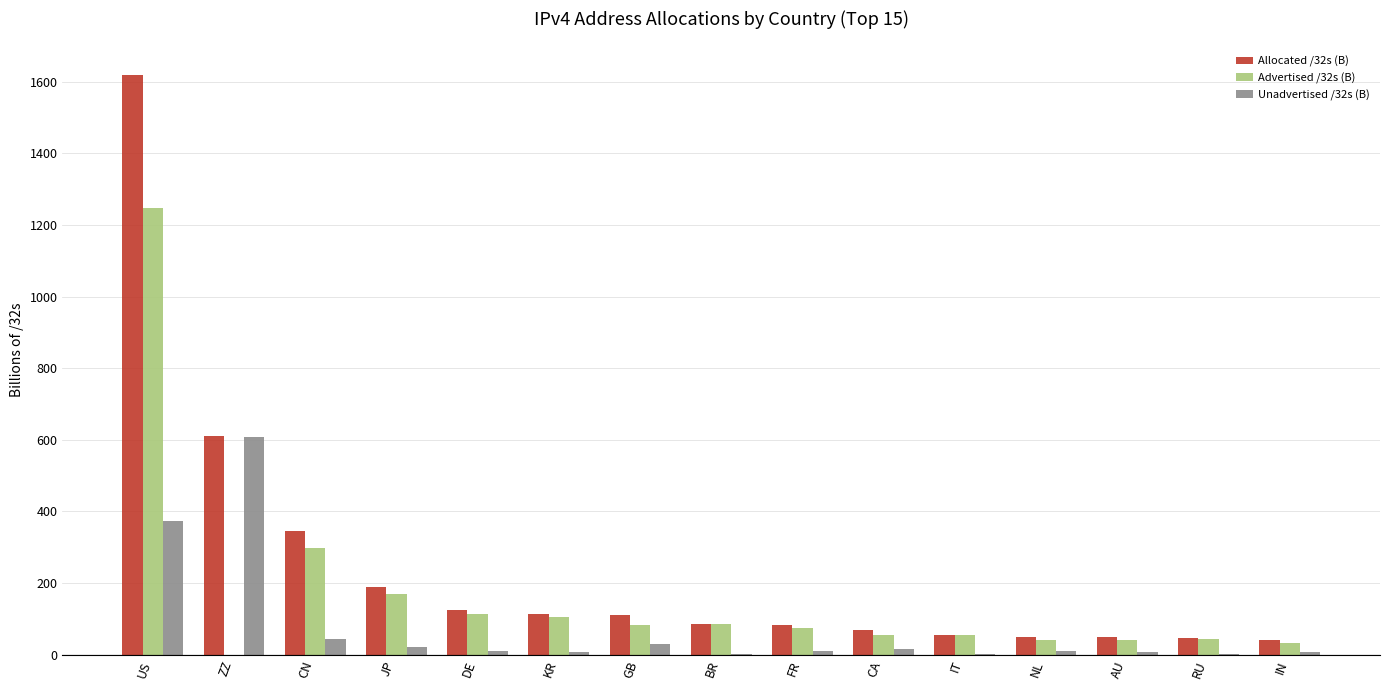

What is the maximum value for Allocated /32s (B)?

1619.7